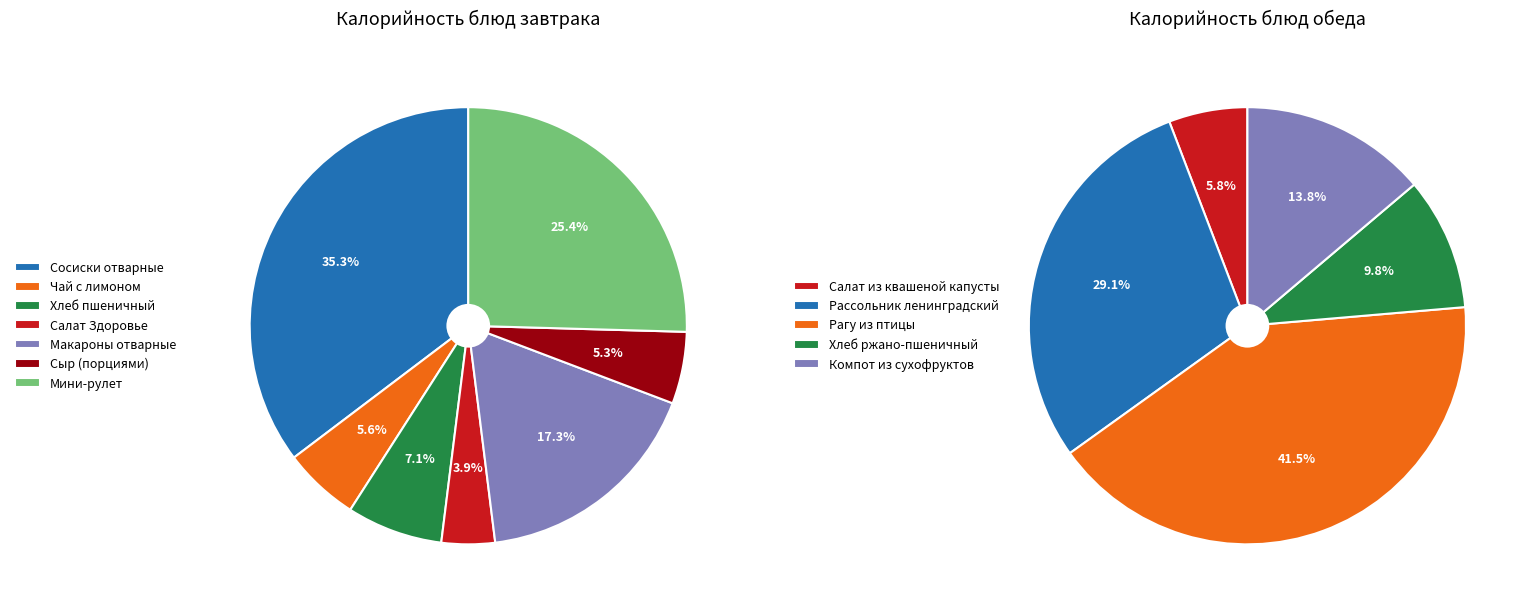

Do Сыр (порциями) and Хлеб ржано-пшеничный together represent more than half of the pie?

No